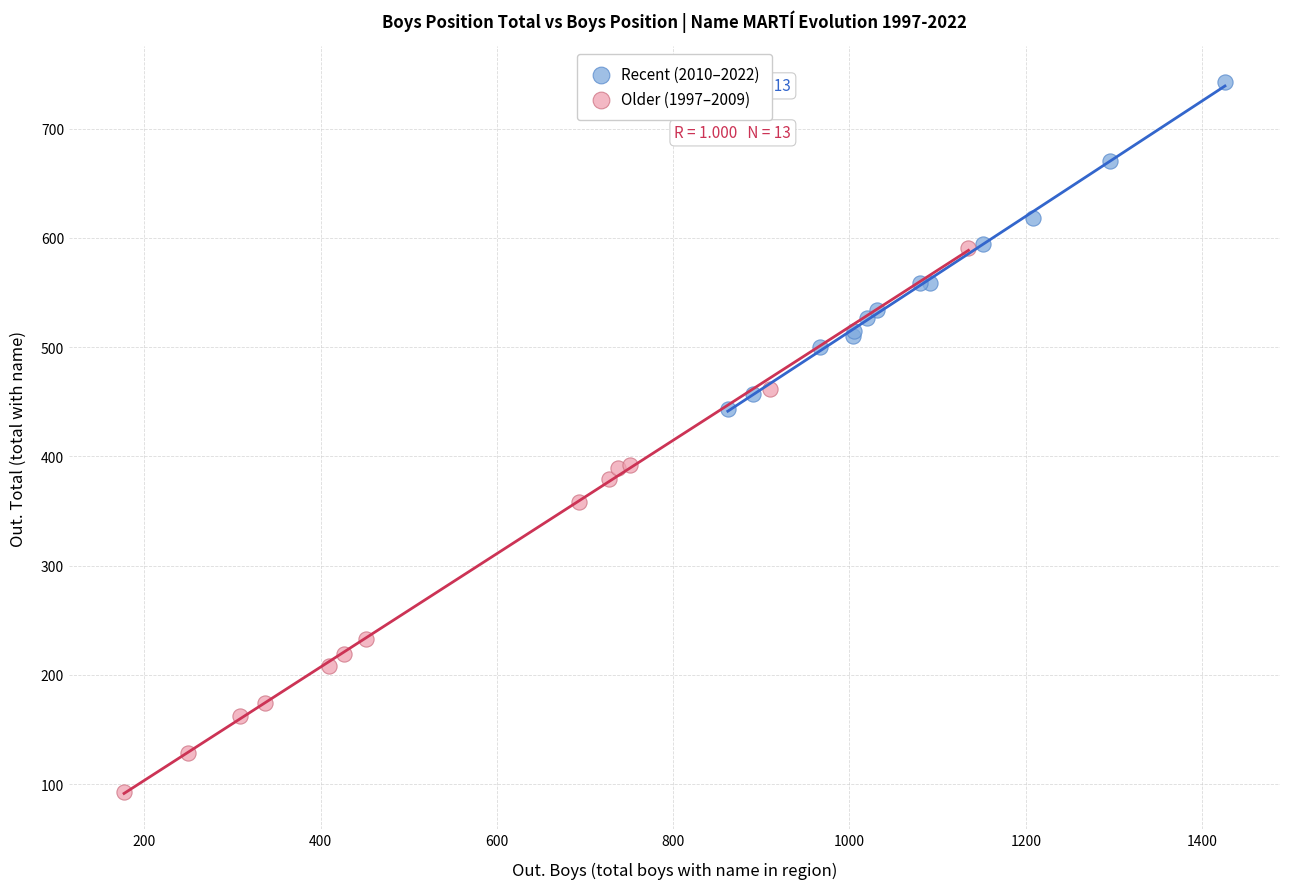

Which series reaches the minimum Y coordinate?

Older (1997–2009)